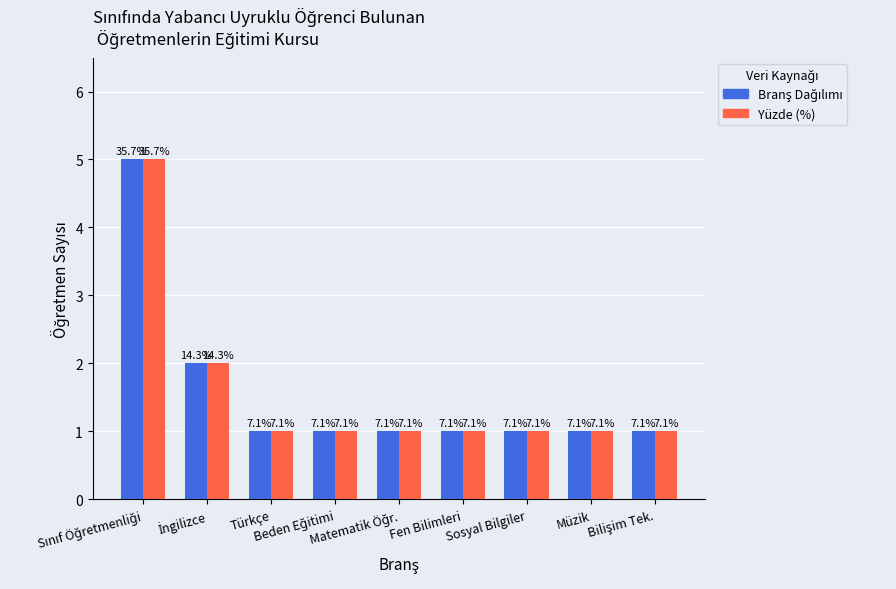

How many groups of bars are there?

9